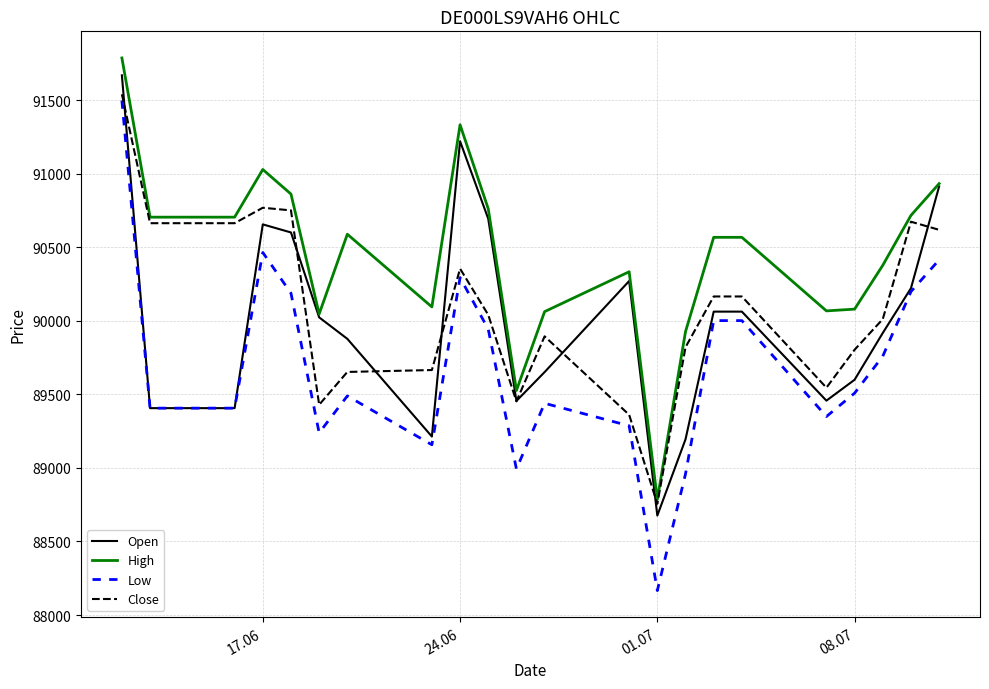

How many series are shown in this chart?

4